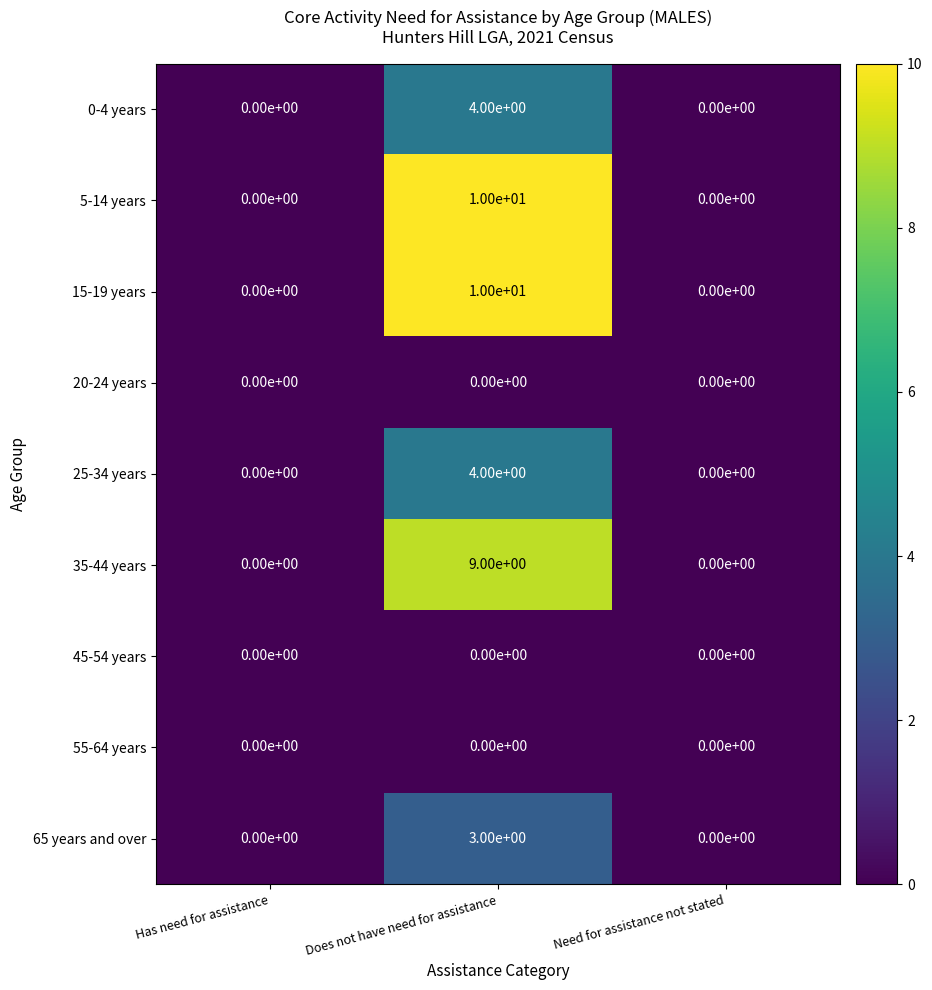

What is the difference between the maximum and minimum values in the 5-14 years series?

10